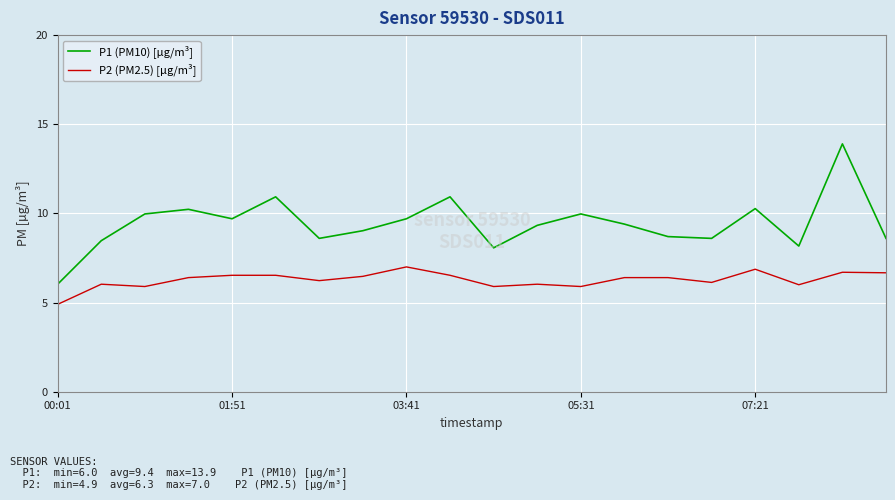

What is the highest value of the P2 (PM2.5) [µg/m³] series?

7.0